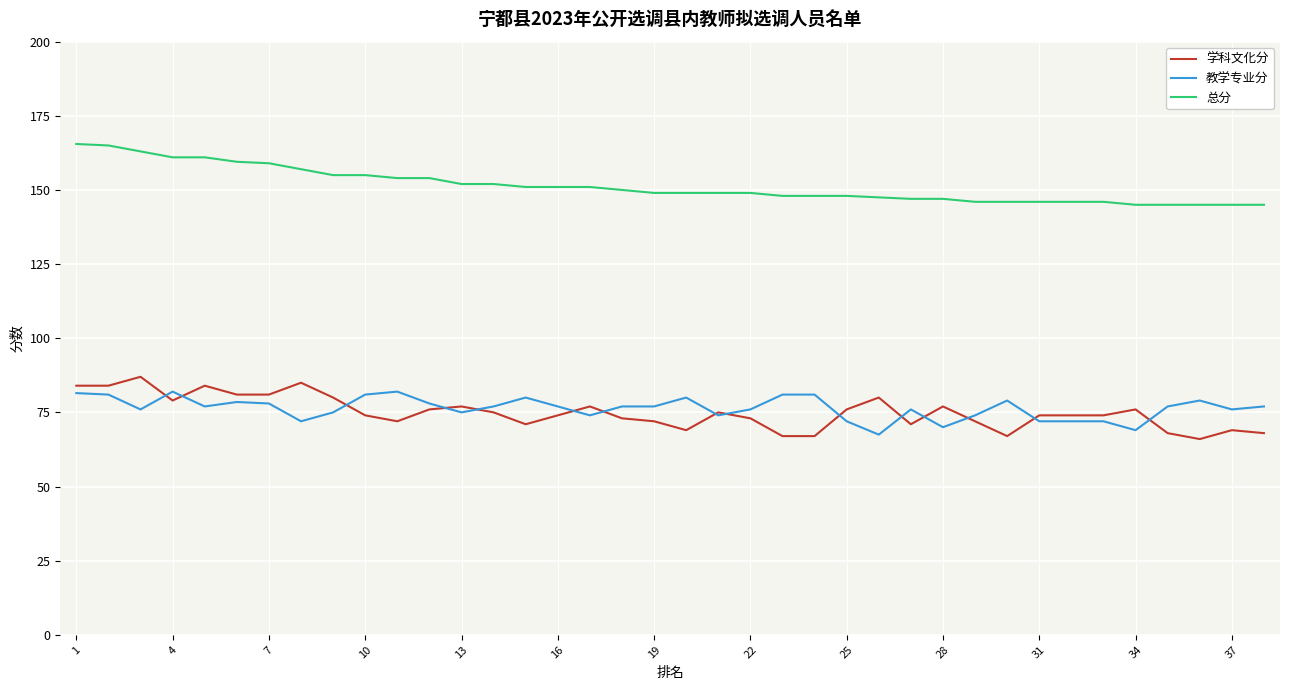

Which series has the largest total across all categories?

总分